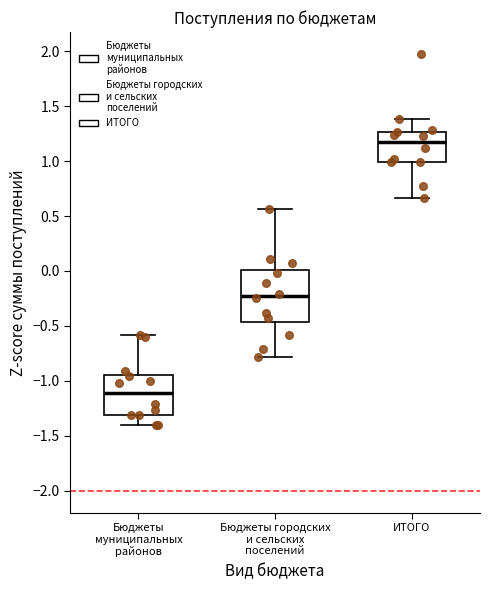

Where is the lower edge of the box for Бюджеты муниципальных районов on the y-axis? The values are not printed on the chart, so give them approximately, as read against the axis.

-1.30